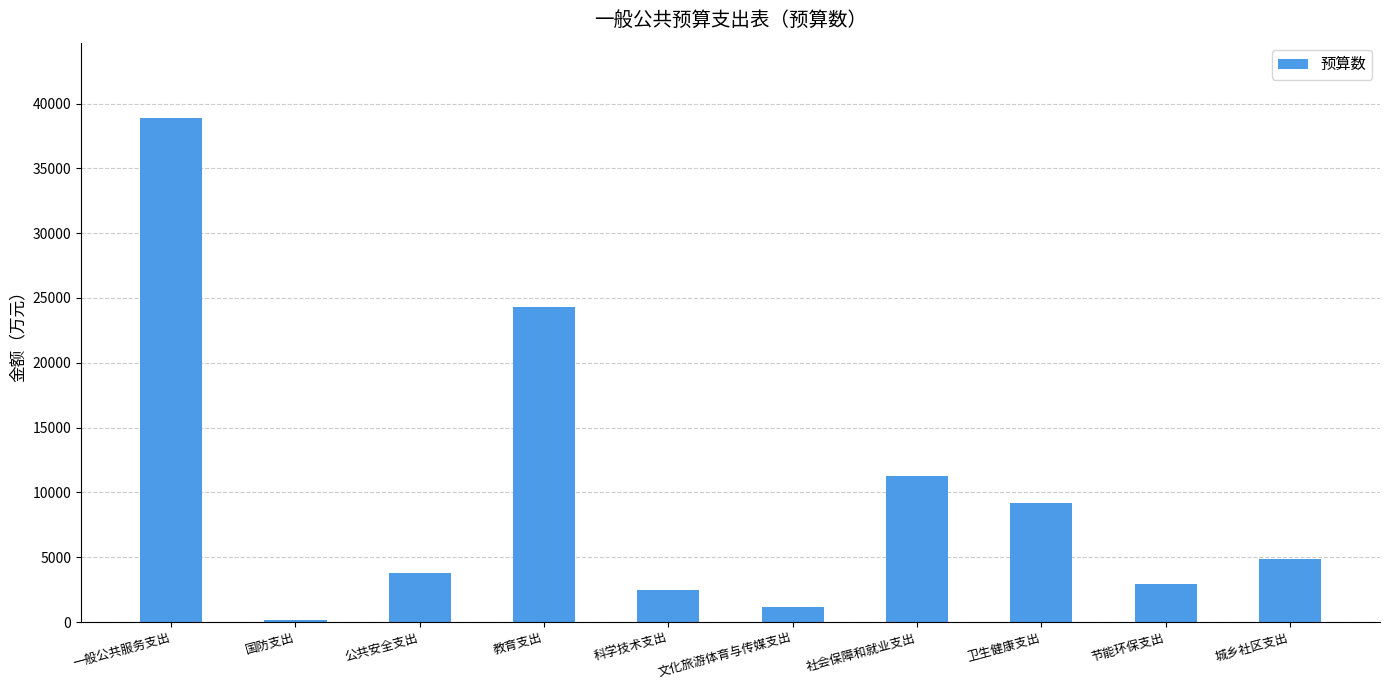

What is the ratio of the value at 教育支出 to the value at 一般公共服务支出?

0.6